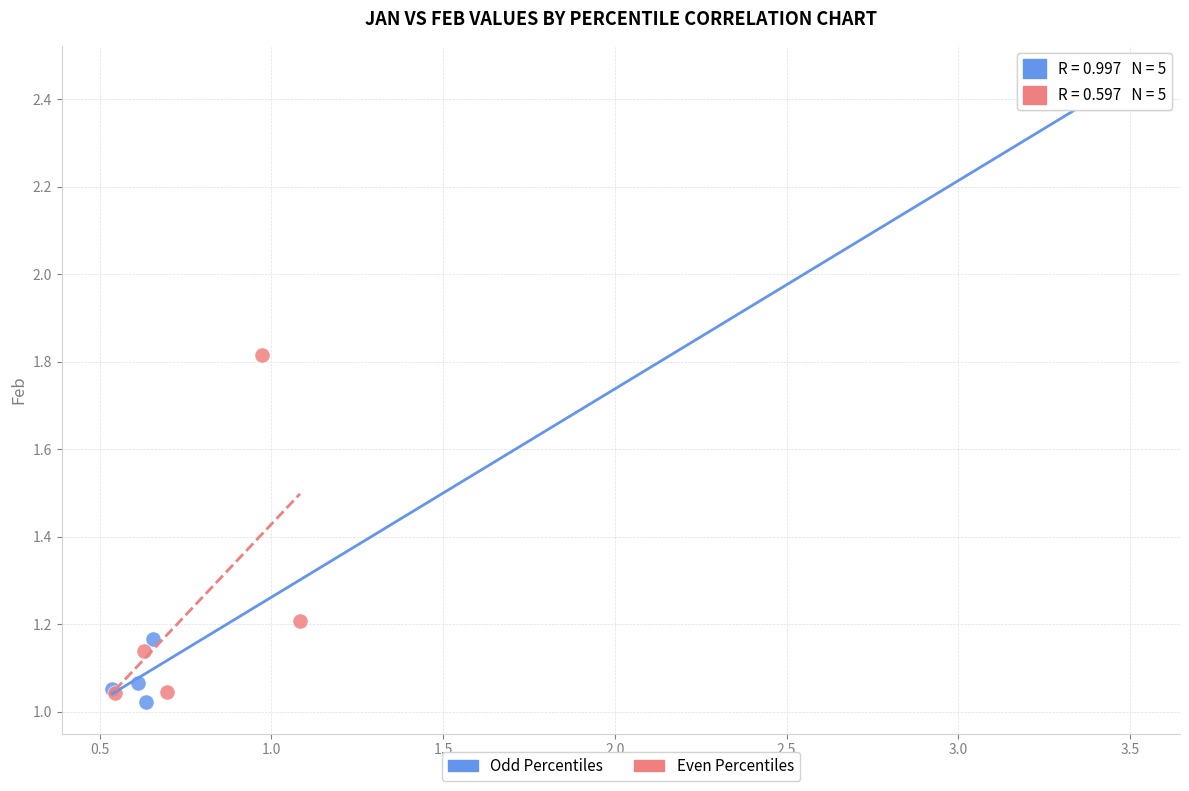

Which series has the largest Y range (max minus min)?

Odd Percentiles